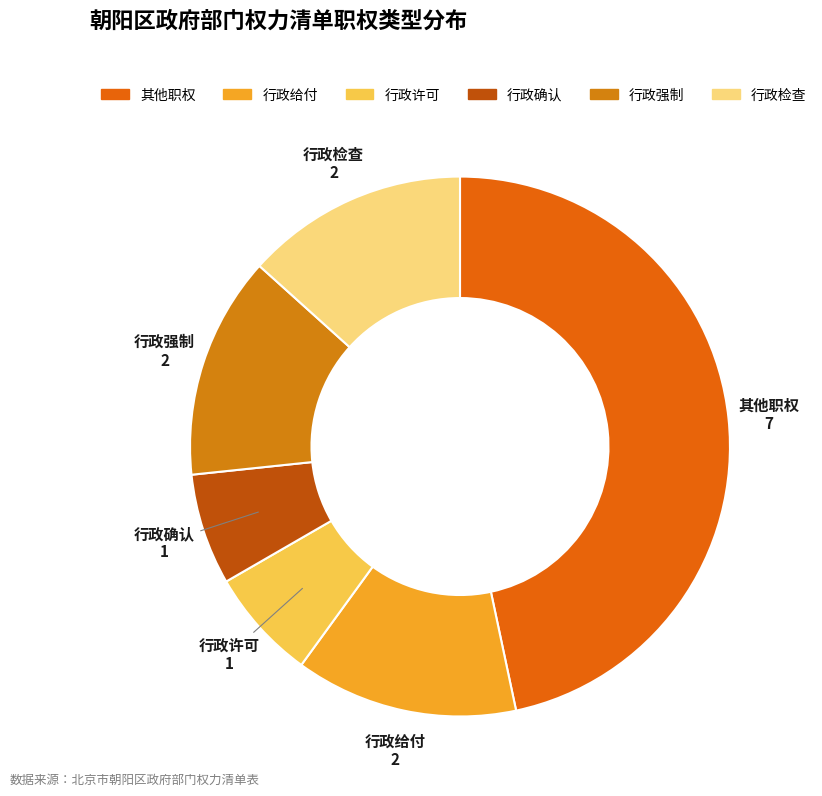

How many segments does this pie chart have?

6